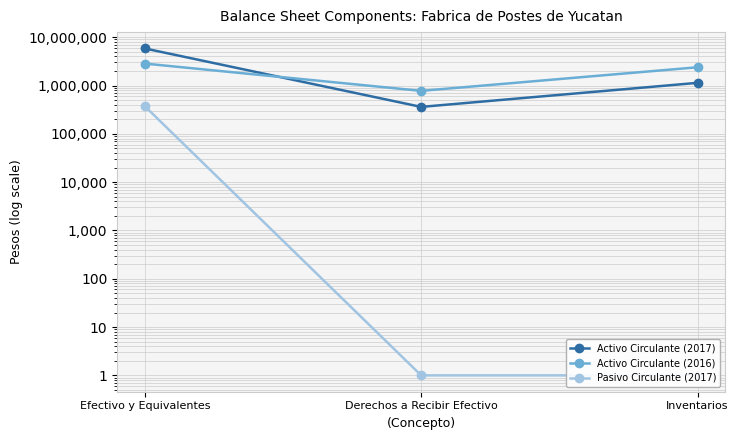

Which series has the widest spread of values?

Activo Circulante (2017)